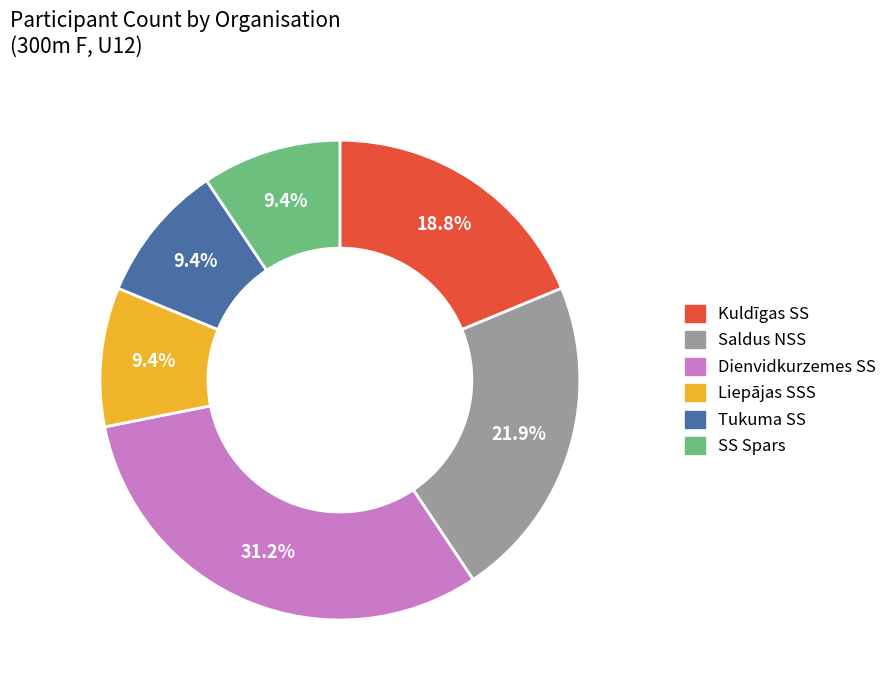

To the nearest percent, what is the difference between the Saldus NSS and Dienvidkurzemes SS slice percentages?

9%